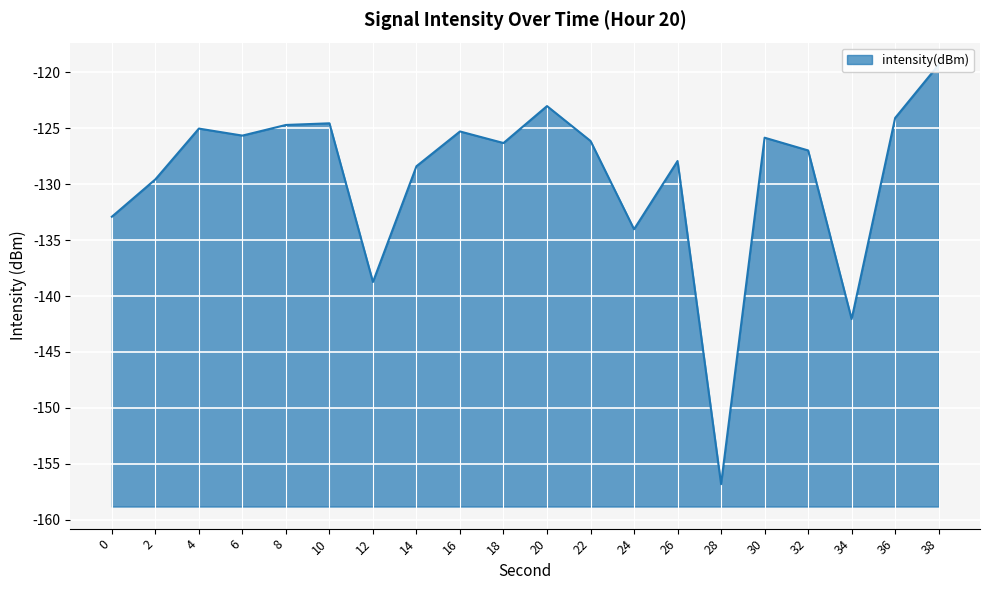

Where is the first local maximum?

4